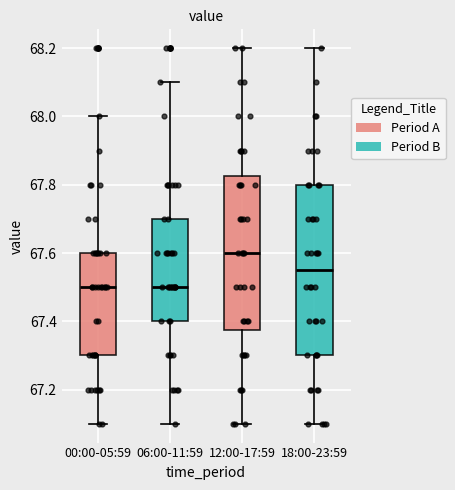

Which box is the tallest, from its lower edge to its upper edge?

18:00-23:59